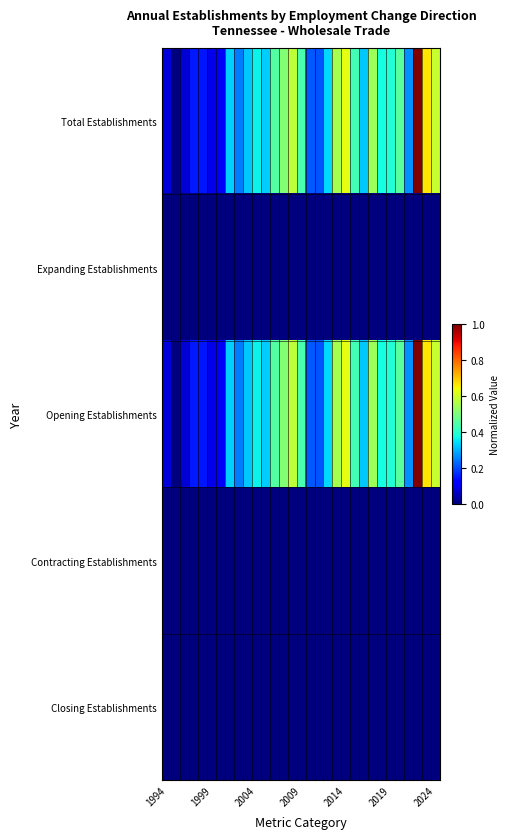

Reading left to right, extract all data points from this chart.

Total Establishments: 0.1	0.0	0.1	0.2	0.1	0.1	0.1	0.3	0.2	0.3	0.4	0.3	0.5	0.5	0.6	0.4	0.2	0.2	0.3	0.6	0.6	0.4	0.3	0.5	0.4	0.4	0.5	0.3	1.0	0.7	0.6
Expanding Establishments: 0.0	0.0	0.0	0.0	0.0	0.0	0.0	0.0	0.0	0.0	0.0	0.0	0.0	0.0	0.0	0.0	0.0	0.0	0.0	0.0	0.0	0.0	0.0	0.0	0.0	0.0	0.0	0.0	0.0	0.0	0.0
Opening Establishments: 0.1	0.0	0.1	0.2	0.1	0.1	0.1	0.3	0.2	0.3	0.4	0.3	0.5	0.5	0.6	0.4	0.2	0.2	0.3	0.6	0.6	0.4	0.3	0.5	0.4	0.4	0.5	0.3	1.0	0.7	0.6
Contracting Establishments: 0.0	0.0	0.0	0.0	0.0	0.0	0.0	0.0	0.0	0.0	0.0	0.0	0.0	0.0	0.0	0.0	0.0	0.0	0.0	0.0	0.0	0.0	0.0	0.0	0.0	0.0	0.0	0.0	0.0	0.0	0.0
Closing Establishments: 0.0	0.0	0.0	0.0	0.0	0.0	0.0	0.0	0.0	0.0	0.0	0.0	0.0	0.0	0.0	0.0	0.0	0.0	0.0	0.0	0.0	0.0	0.0	0.0	0.0	0.0	0.0	0.0	0.0	0.0	0.0